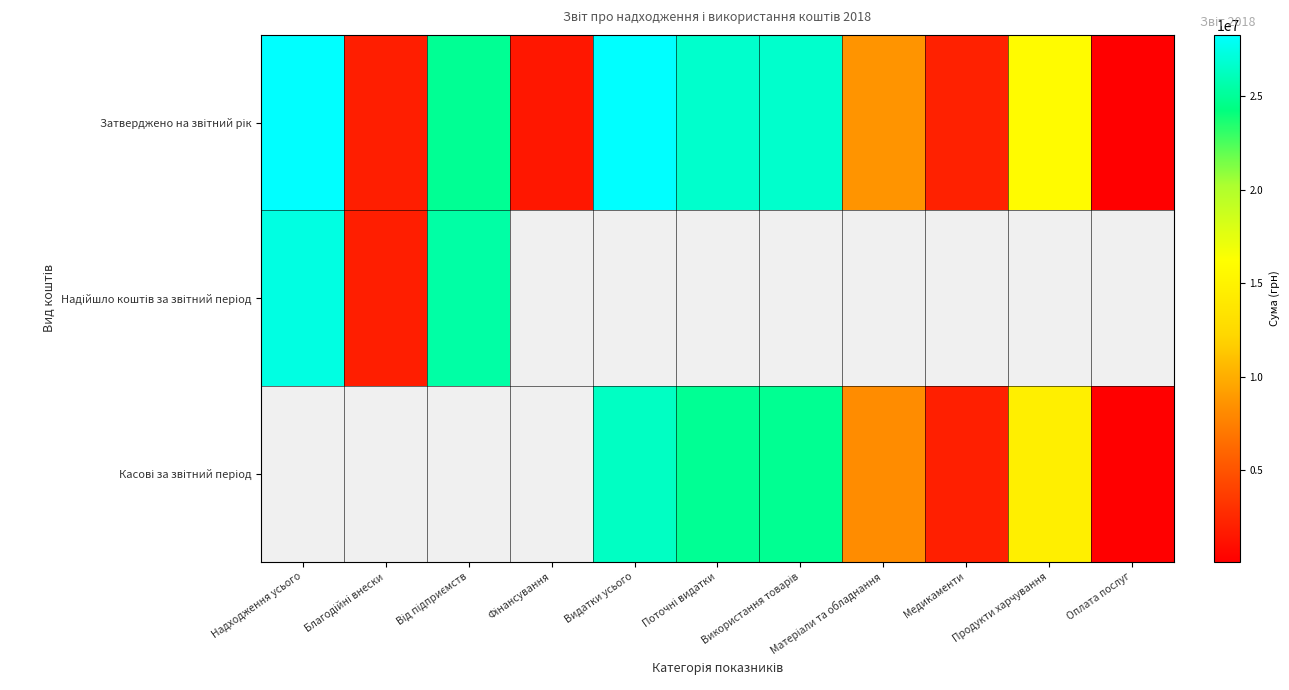

Between Використання товарів and Поточні видатки, which is larger?

Поточні видатки